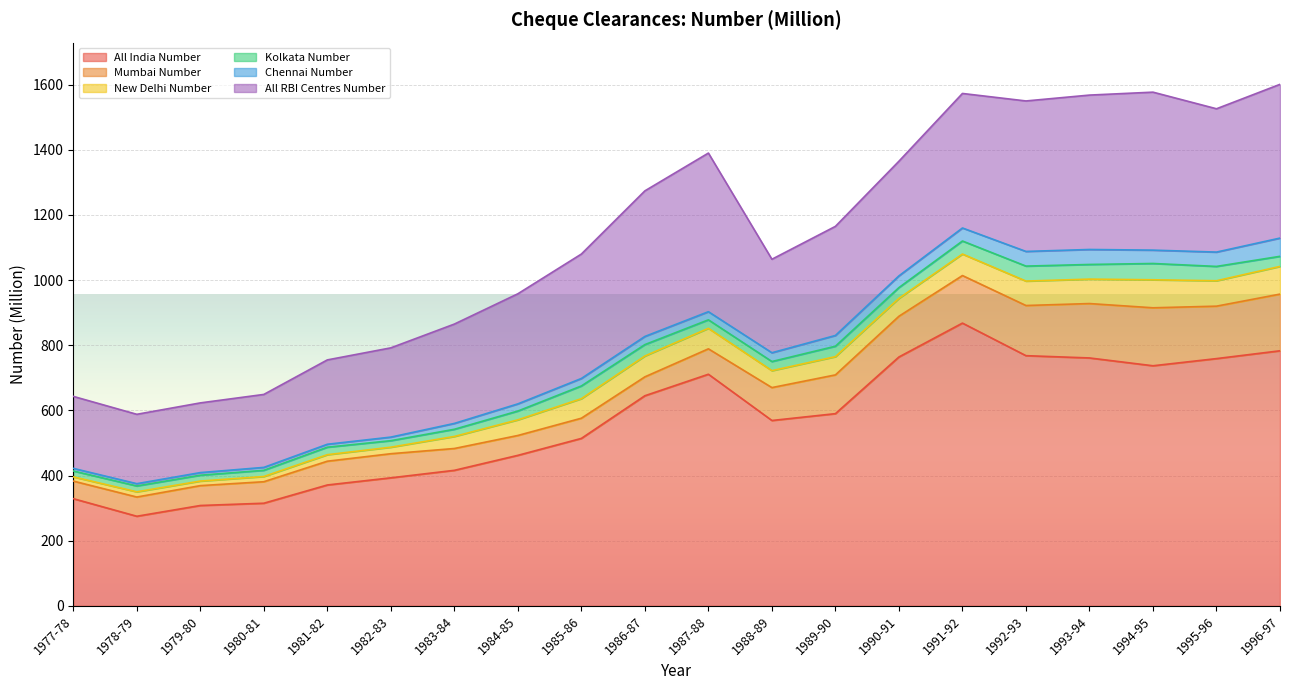

Rank the categories by Mumbai Number value from highest to lowest.

1994-95, 1996-97, 1993-94, 1995-96, 1992-93, 1991-92, 1990-91, 1989-90, 1988-89, 1987-88, 1982-83, 1981-82, 1983-84, 1980-81, 1985-86, 1979-80, 1984-85, 1978-79, 1986-87, 1977-78